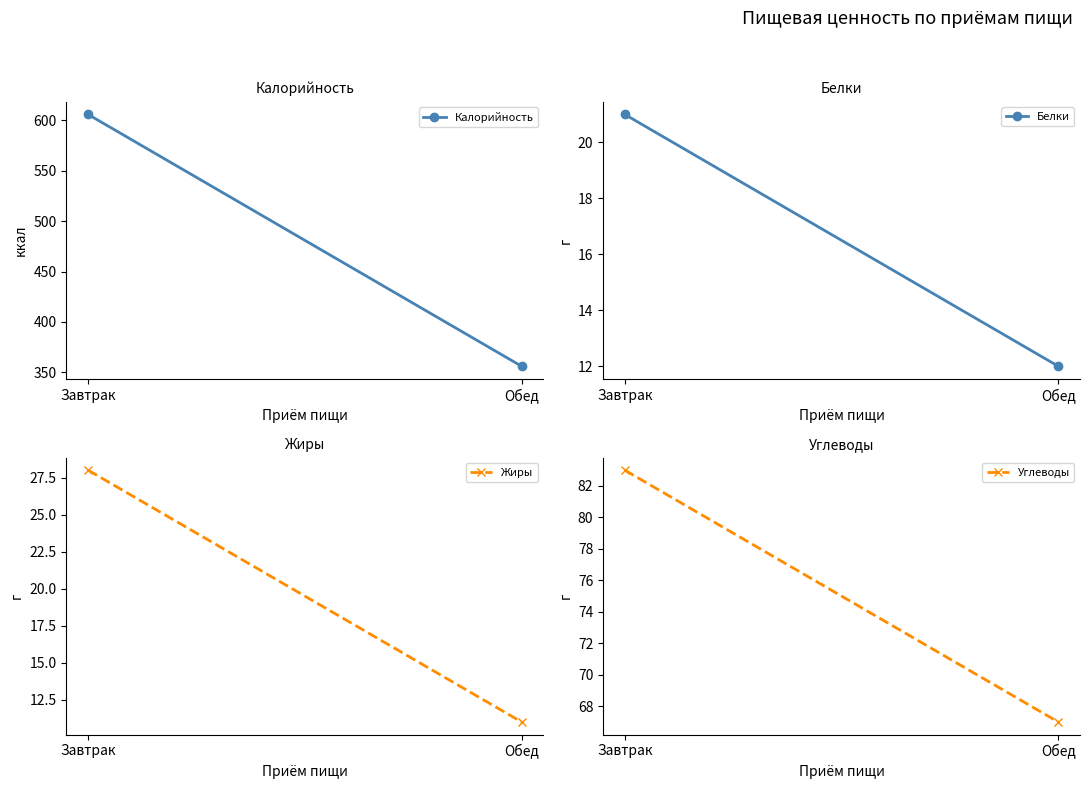

Reading left to right, what are all the values shown in this chart?

Калорийность: Завтрак=606	Обед=356
Белки: Завтрак=21	Обед=12
Жиры: Завтрак=28	Обед=11
Углеводы: Завтрак=83	Обед=67